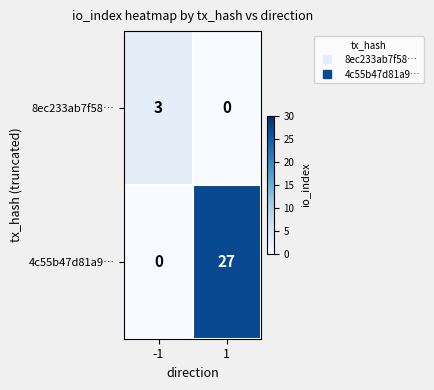

Reading right to left, transcribe all the data shown in this chart.

8ec233ab7f58…: 0	3
4c55b47d81a9…: 27	0